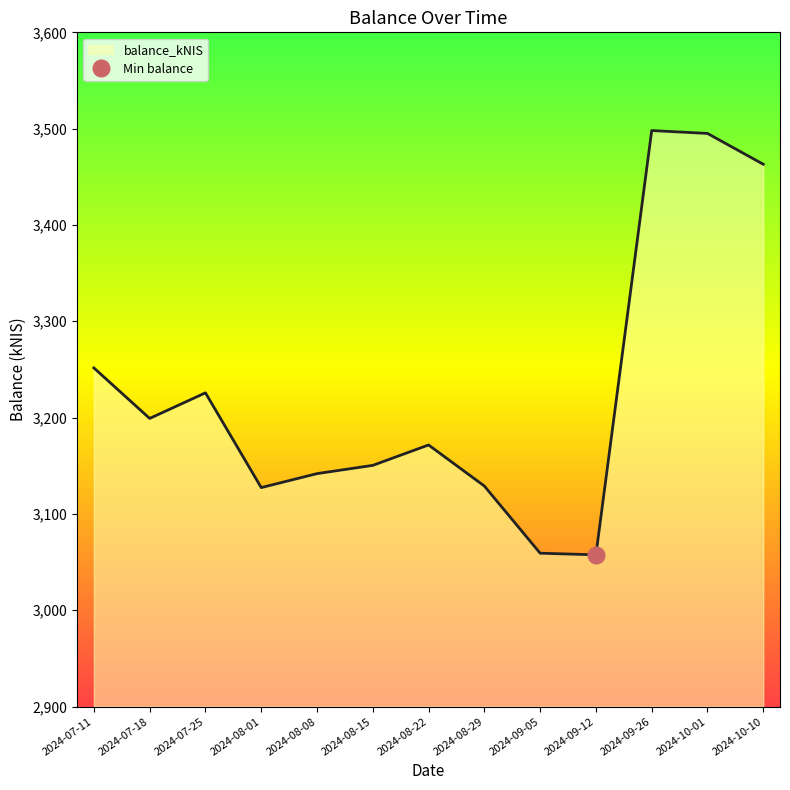

What is the value of the 6th point from the left?

3150.4